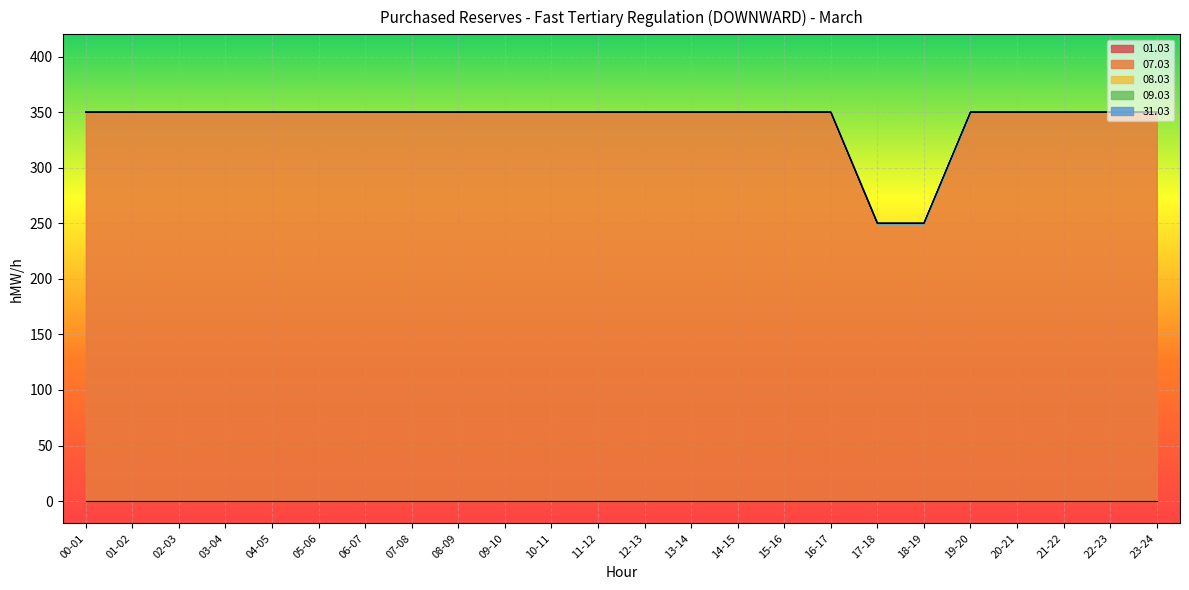

Does the chart display data point markers on the line(s)?

No